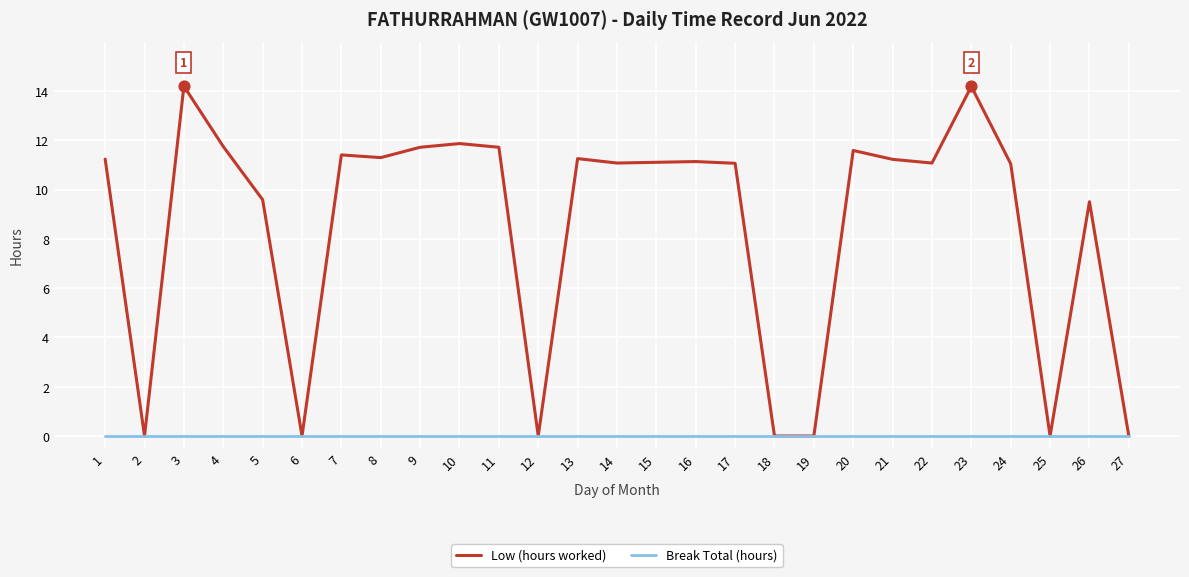

What are all the series names shown in the legend?

Low (hours worked), Break Total (hours)